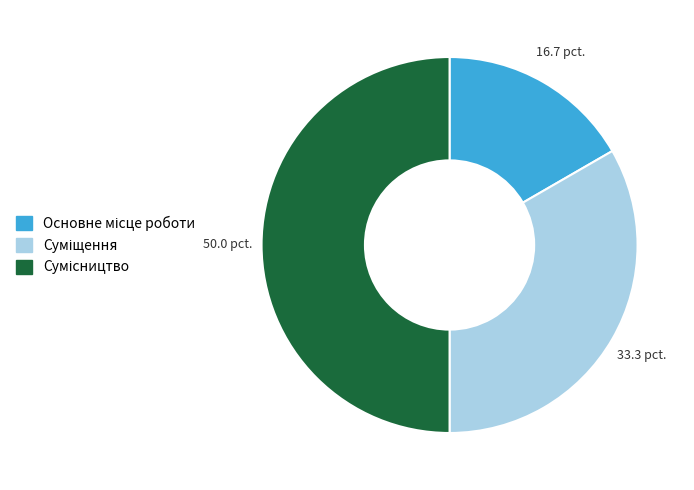

What is the smallest slice in the pie chart?

Основне місце роботи